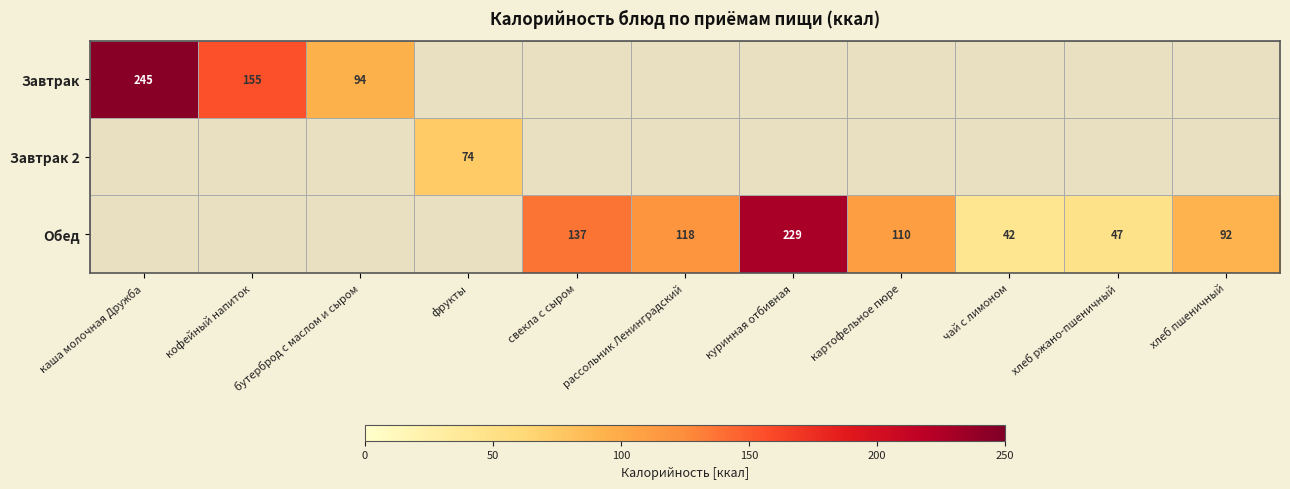

Which category has the highest value across all series?

каша молочная Дружба